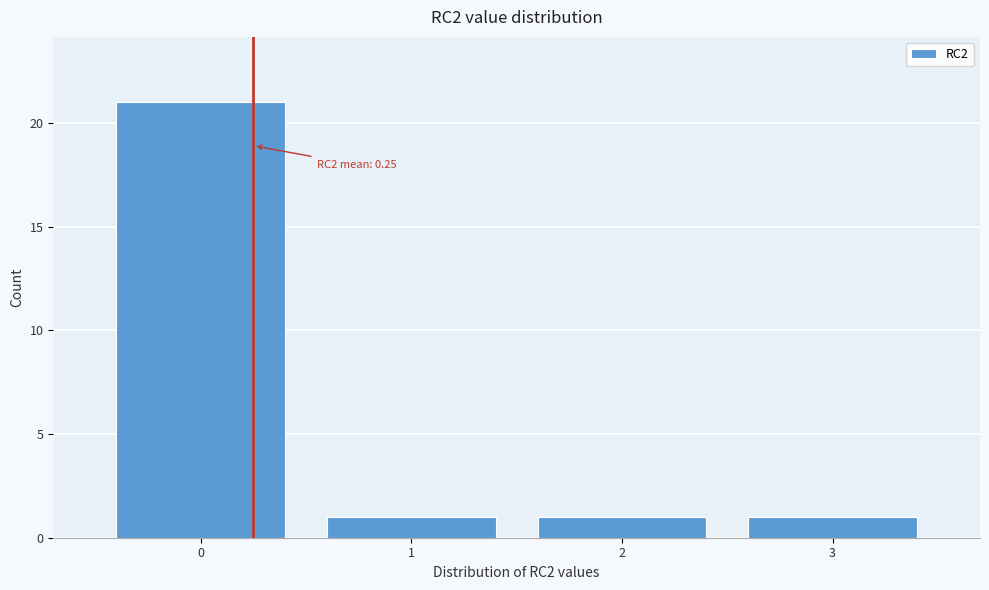

Over which range of the x-axis is the bar tallest?

-0.5 to 0.5